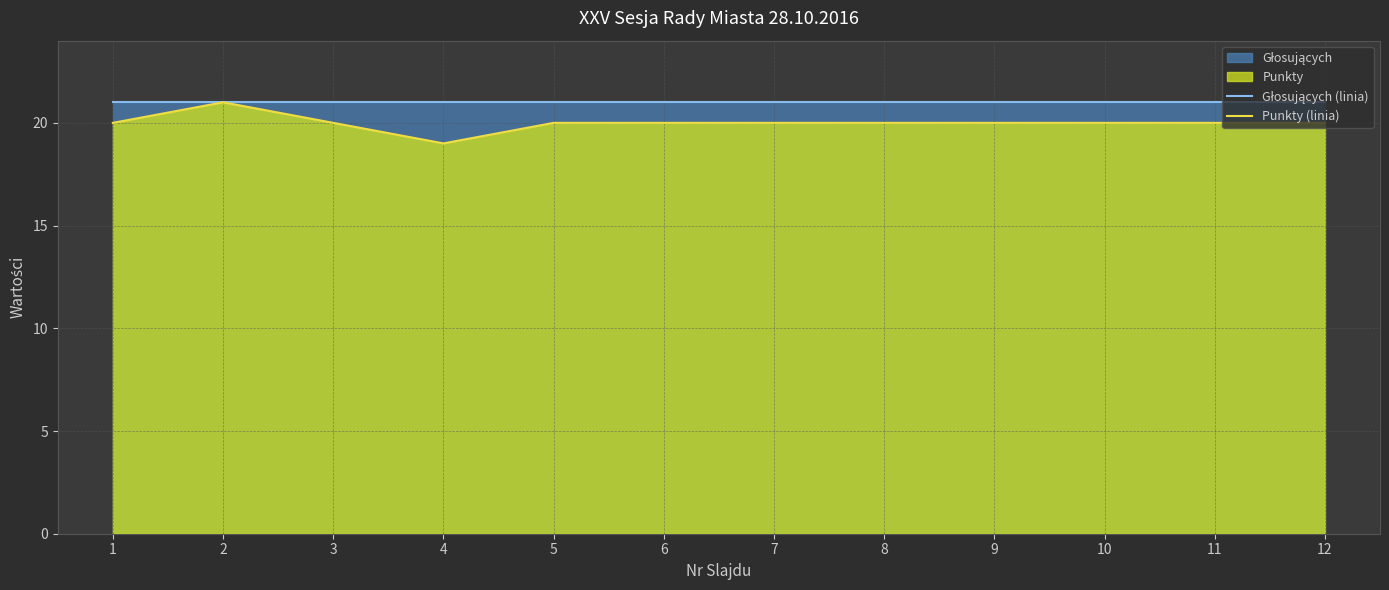

Which series has the largest total across all categories?

Głosujących (linia)